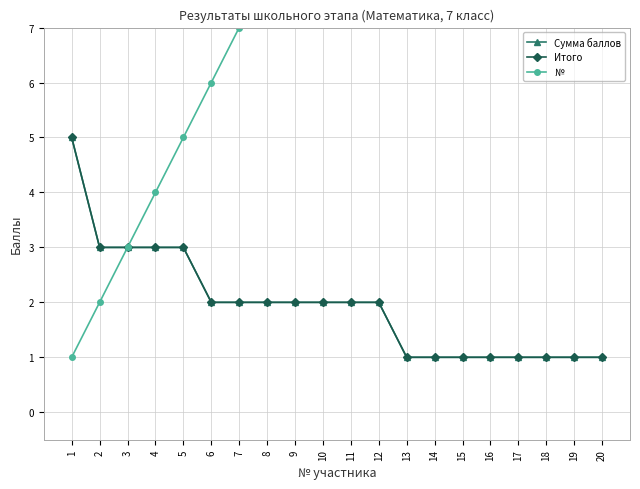

Where does the № series first go above 11?

12